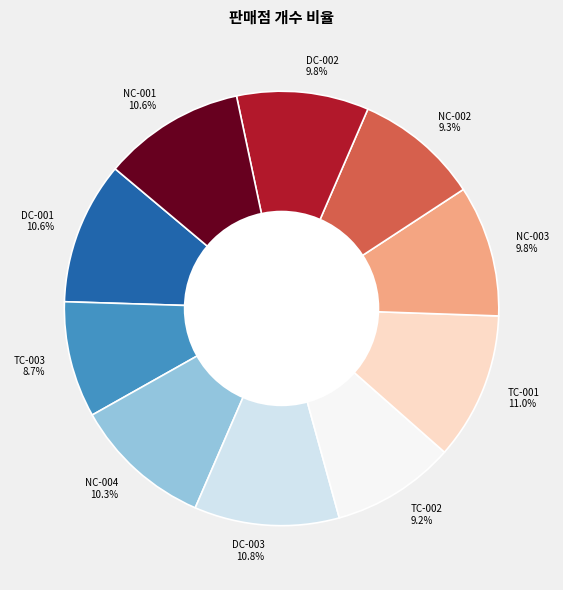

Is there any slice that represents more than half of the pie?

No